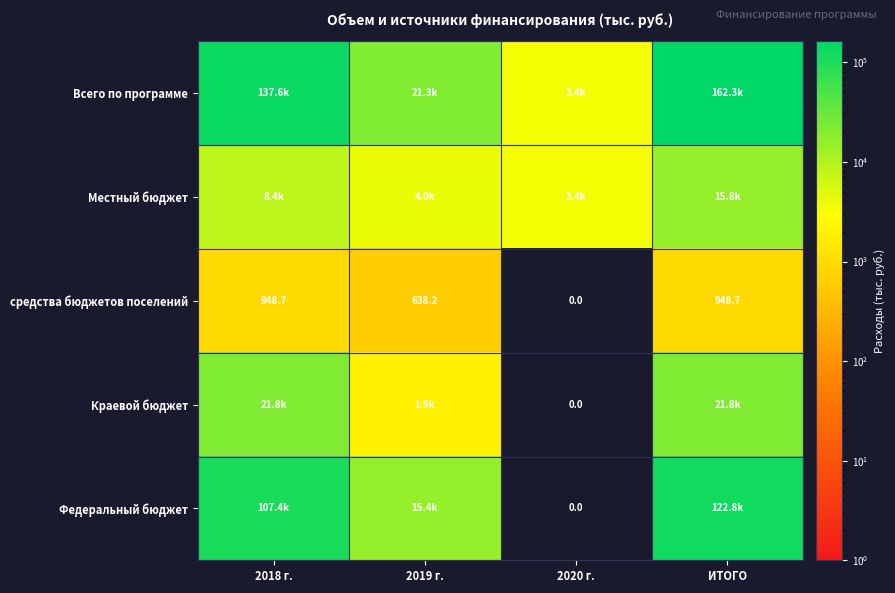

Between 2019 г. and 2020 г., which series saw the biggest shift?

Всего по программе